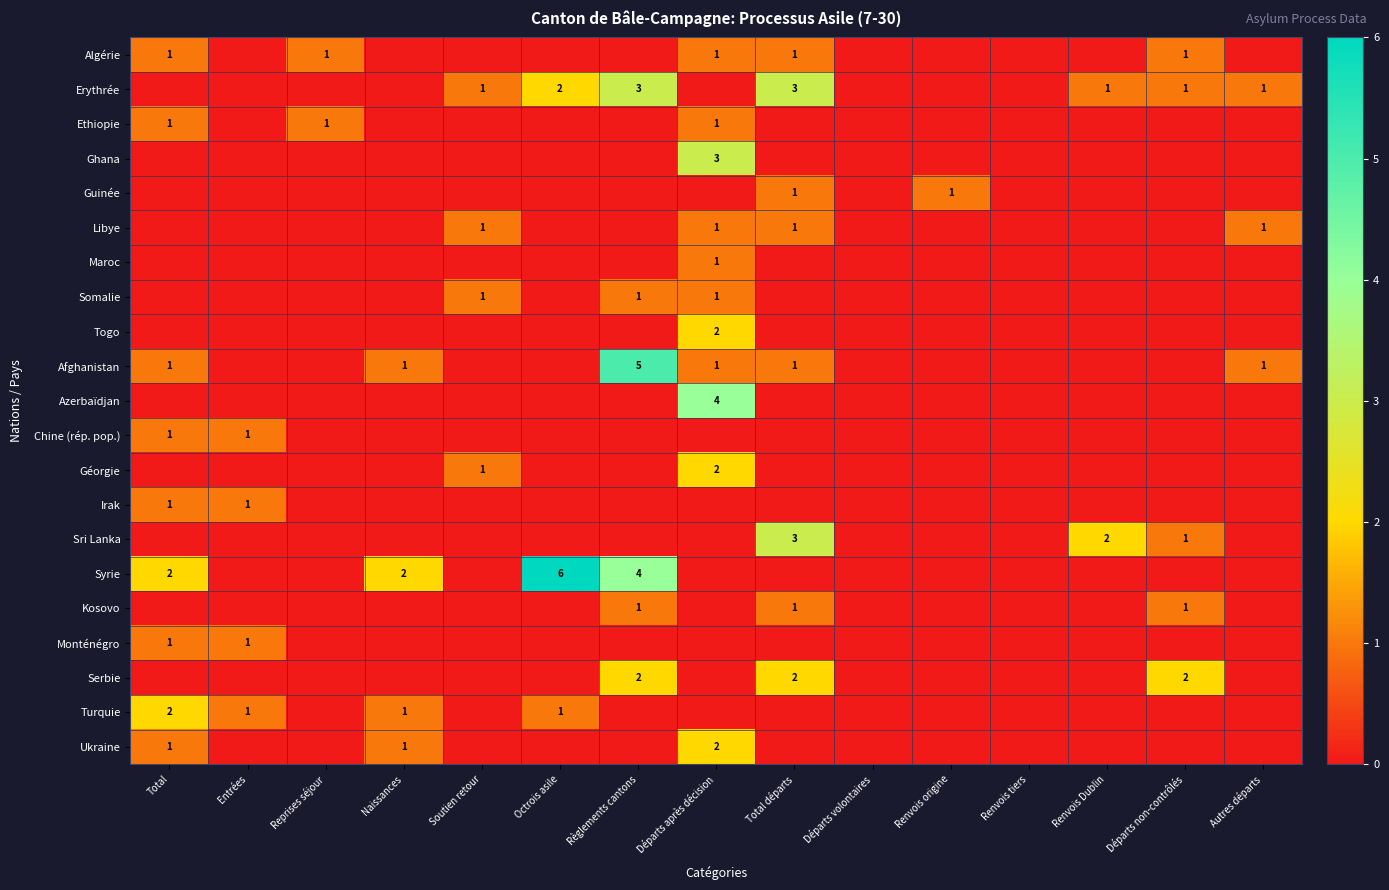

True or false: Ukraine has a value of 3 at Départs après décision.

False